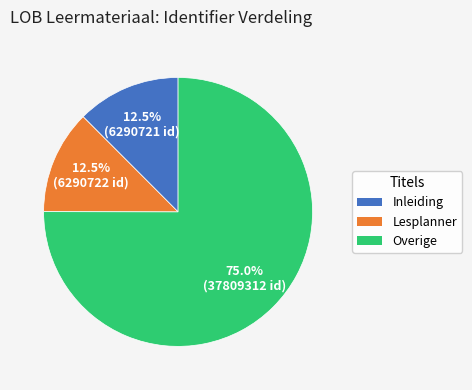

To the nearest percent, what is the average slice percentage?

33%